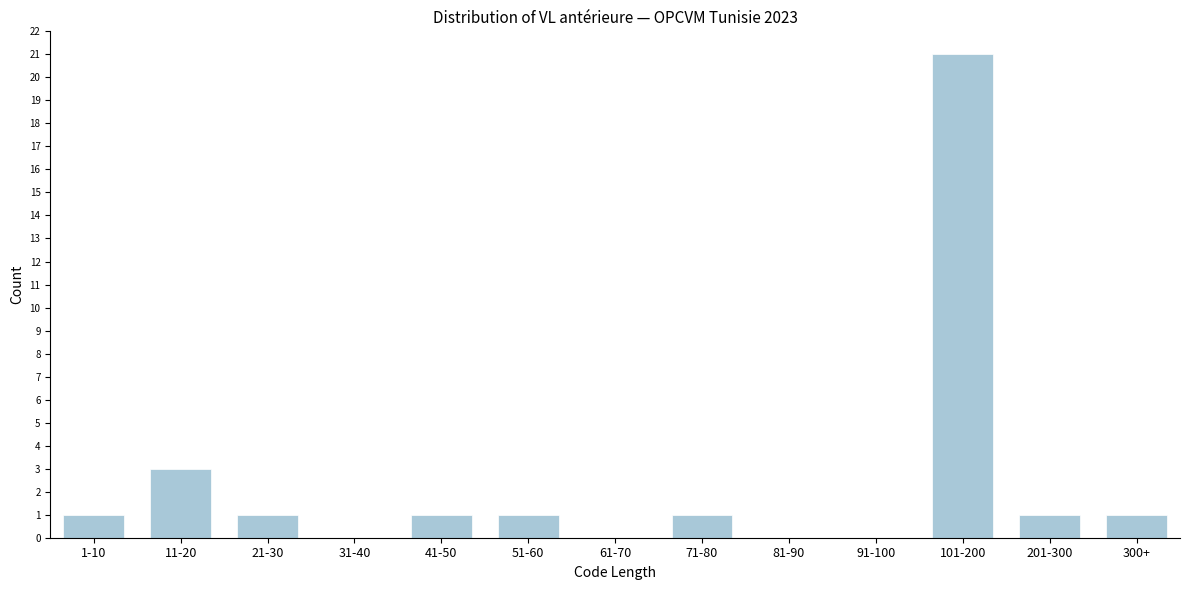

Reading left to right, extract all data points from this chart.

1-10=1	11-20=3	21-30=1	31-40=0	41-50=1	51-60=1	61-70=0	71-80=1	81-90=0	91-100=0	101-200=21	201-300=1	300+=1